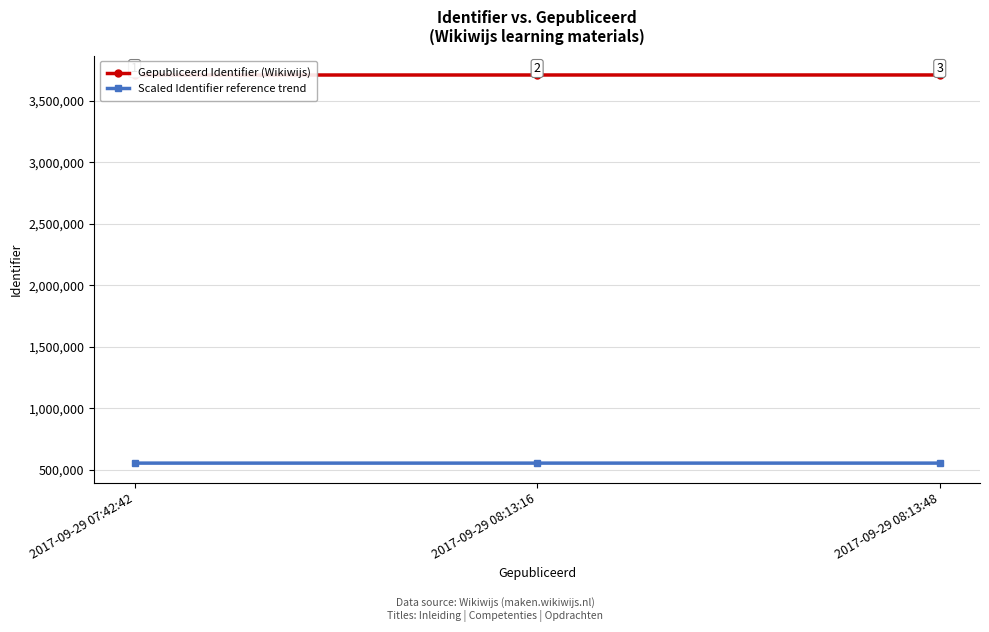

Where is Scaled Identifier reference trend nearest to the value 556348?

2017-09-29 08:13:16